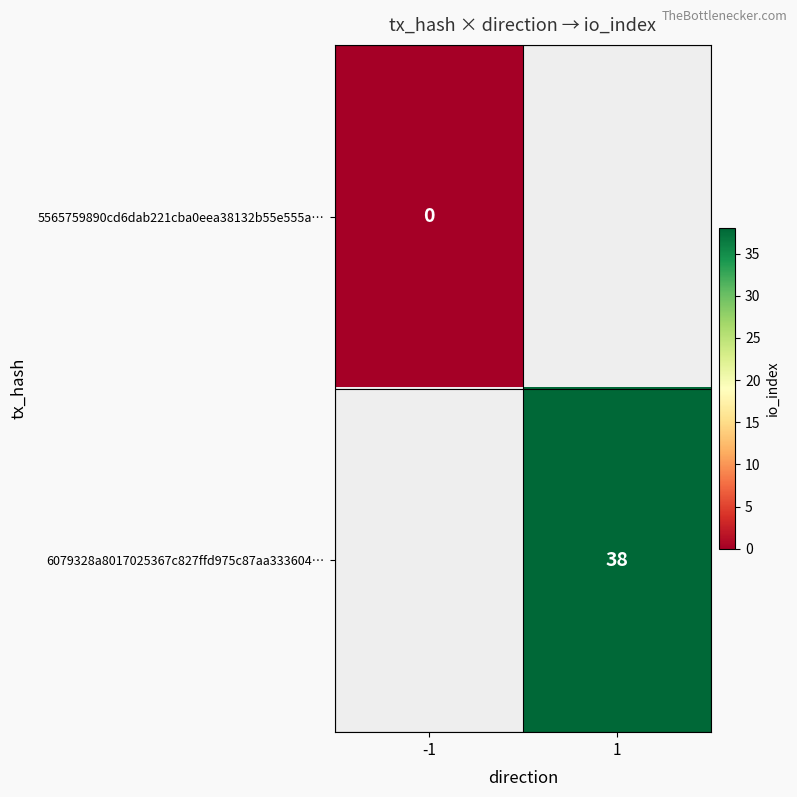

Is the value of 5565759890cd6dab221cba0eea38132b55e555a… at -1 greater than the value of 6079328a8017025367c827ffd975c87aa333604… at 1?

No